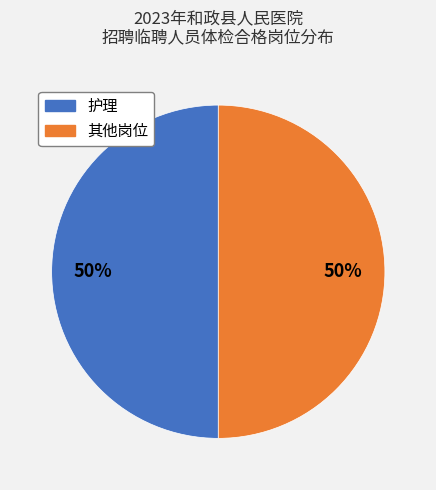

To the nearest percent, what is the average slice percentage?

50%